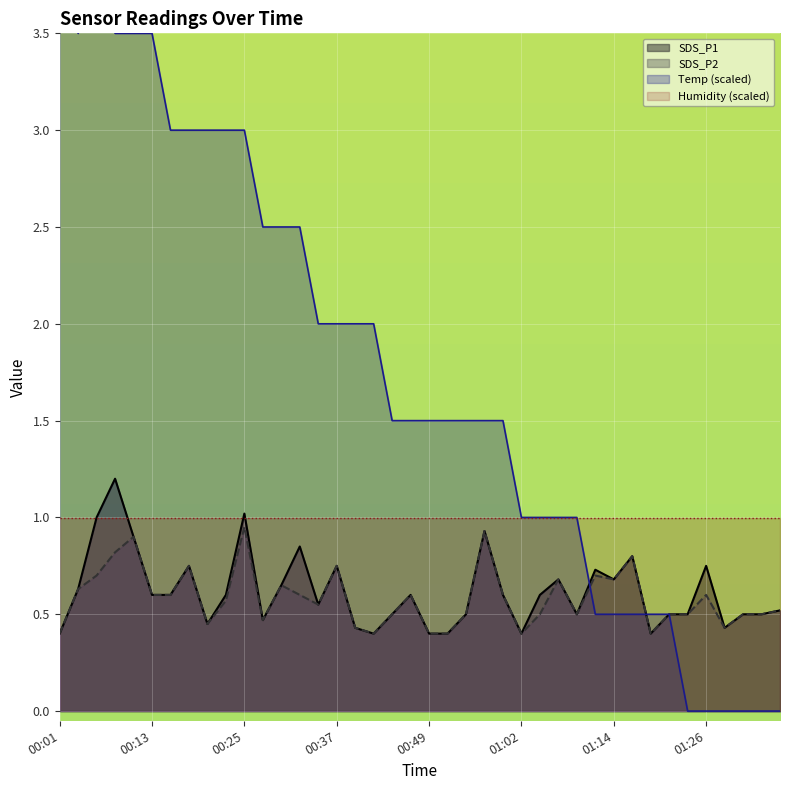

Which series has the largest total across all categories?

Temp